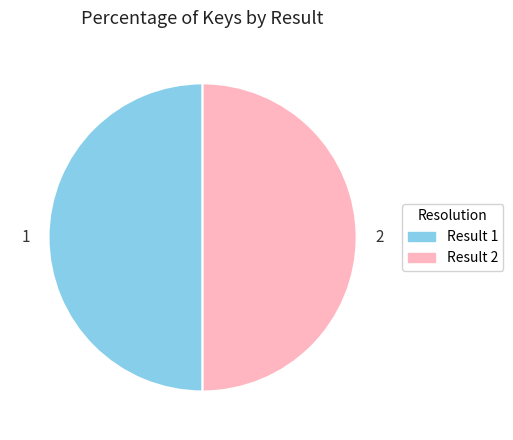

How many segments does this pie chart have?

2